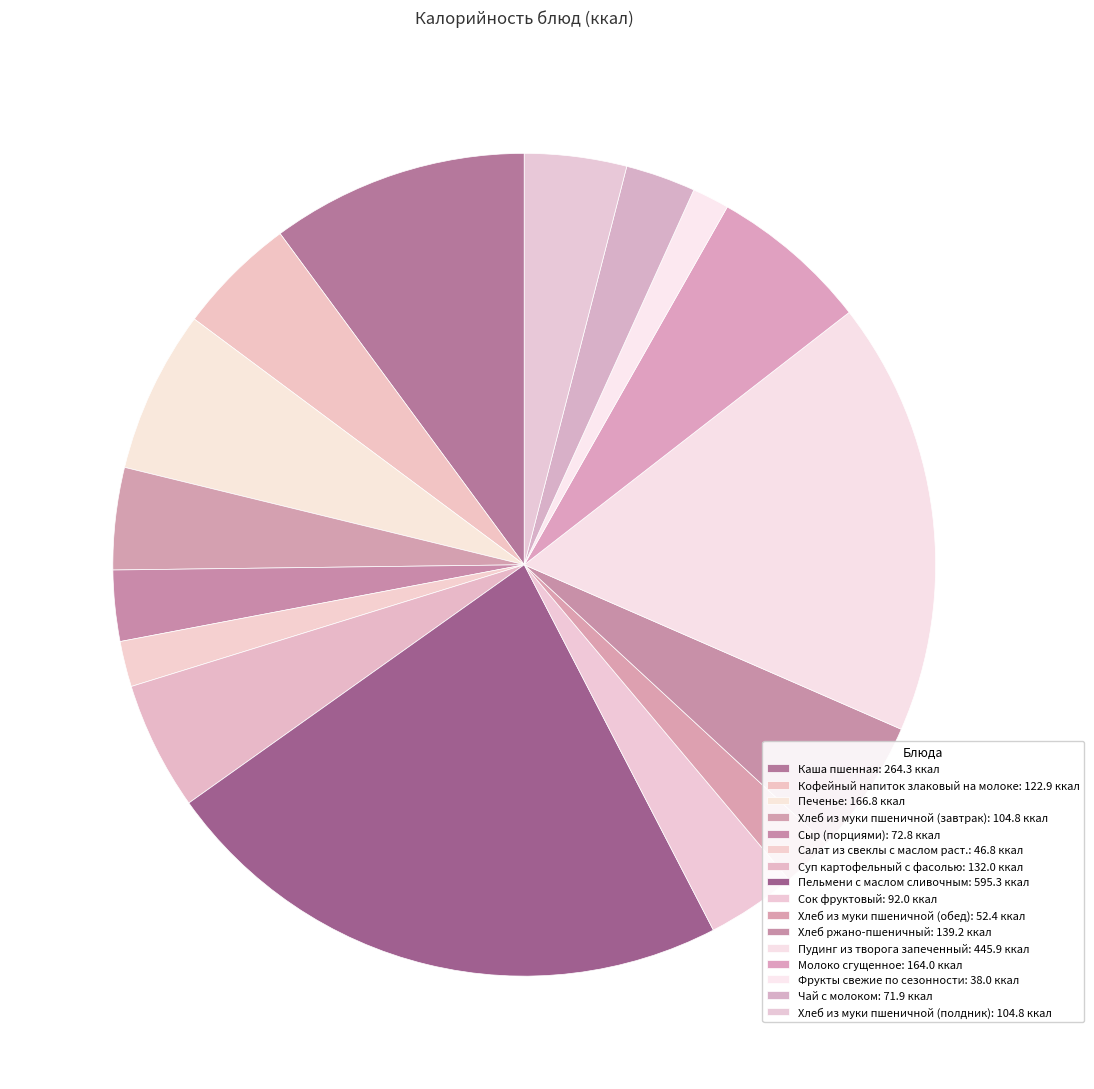

How many segments does this pie chart have?

16